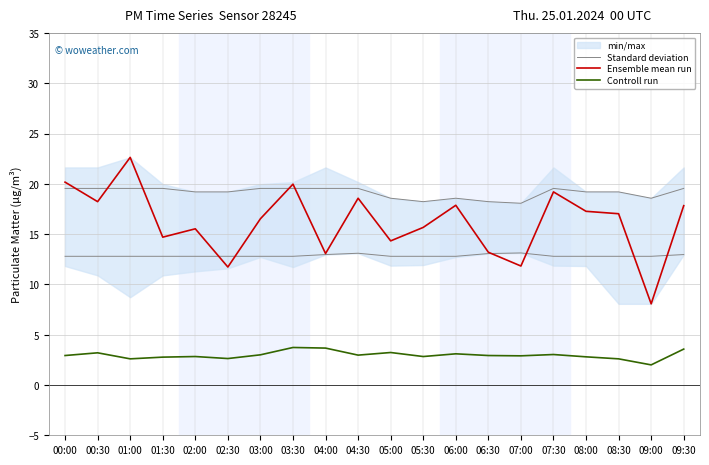

What is the label of the 5th point from the left?

02:00